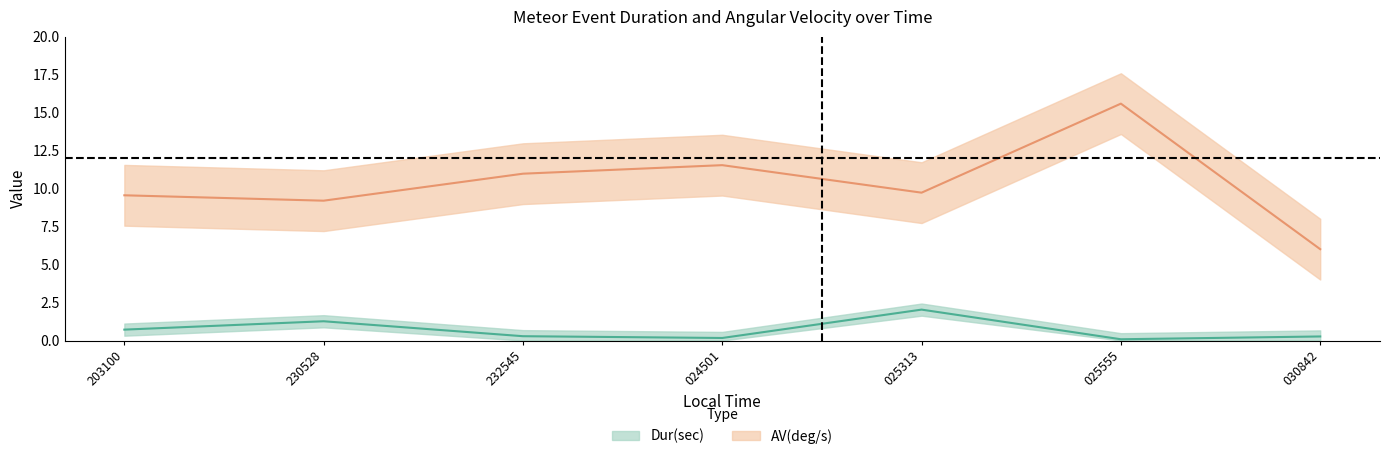

Which series has the largest total across all categories?

AV_upper